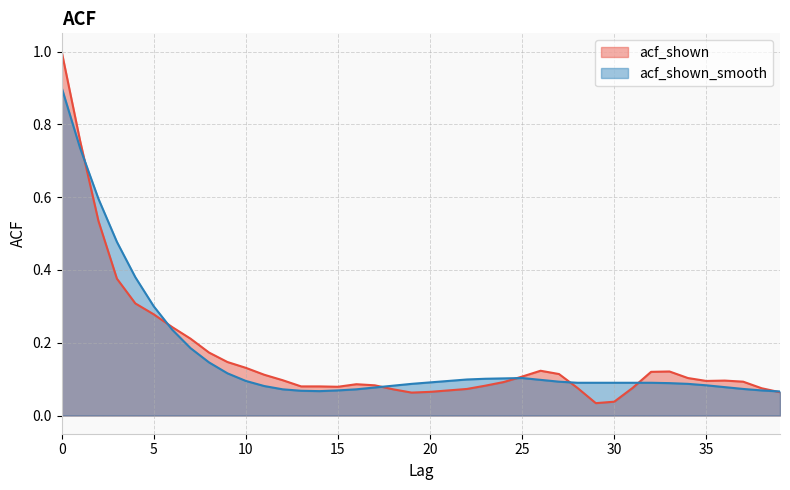

What is the minimum value for acf_shown_smooth?

0.1